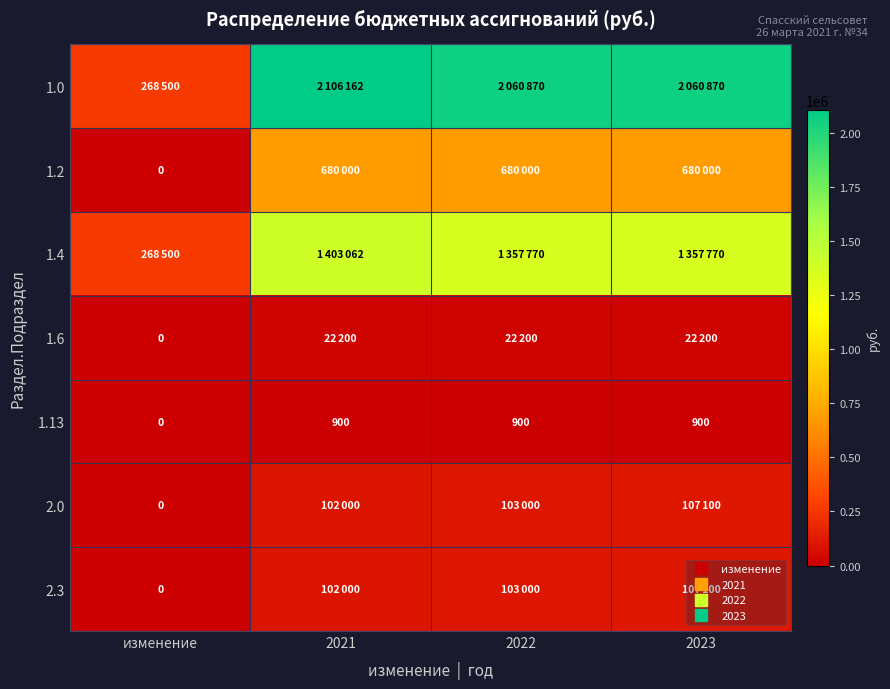

Read the 1.0 value at 2023, to the nearest 100.

2060900